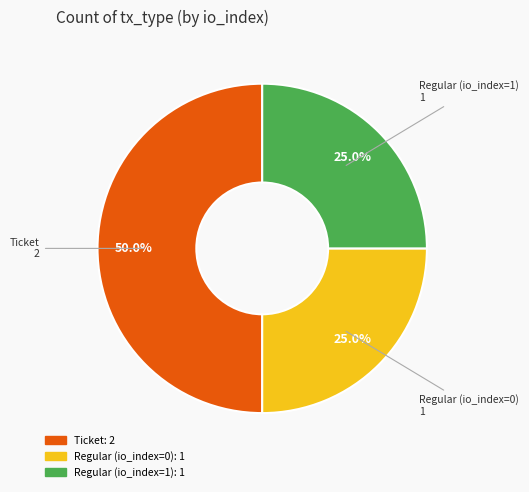

To the nearest percent, what portion does Ticket represent?

50%